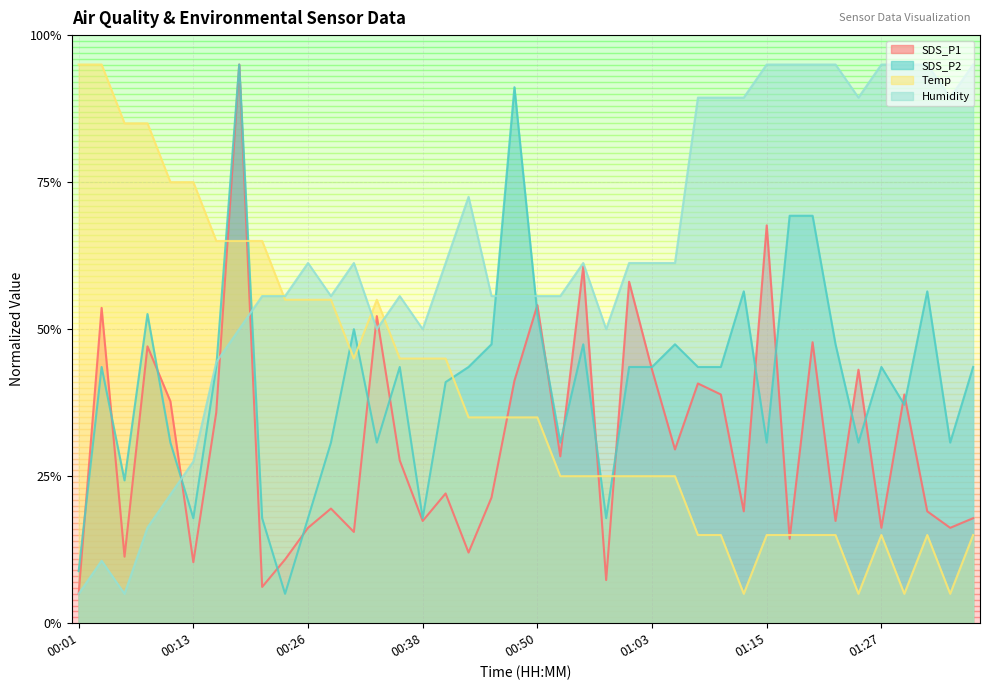

What is the label of the 17th point from the right?

00:58